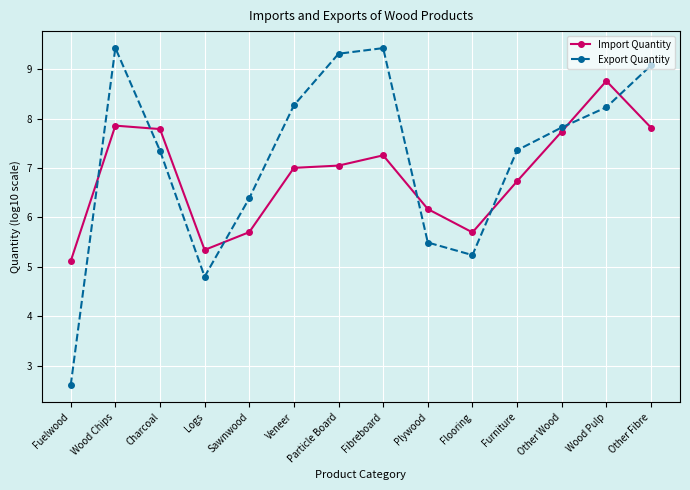

Is it true that Import Quantity equals 9.8 at Flooring?

False